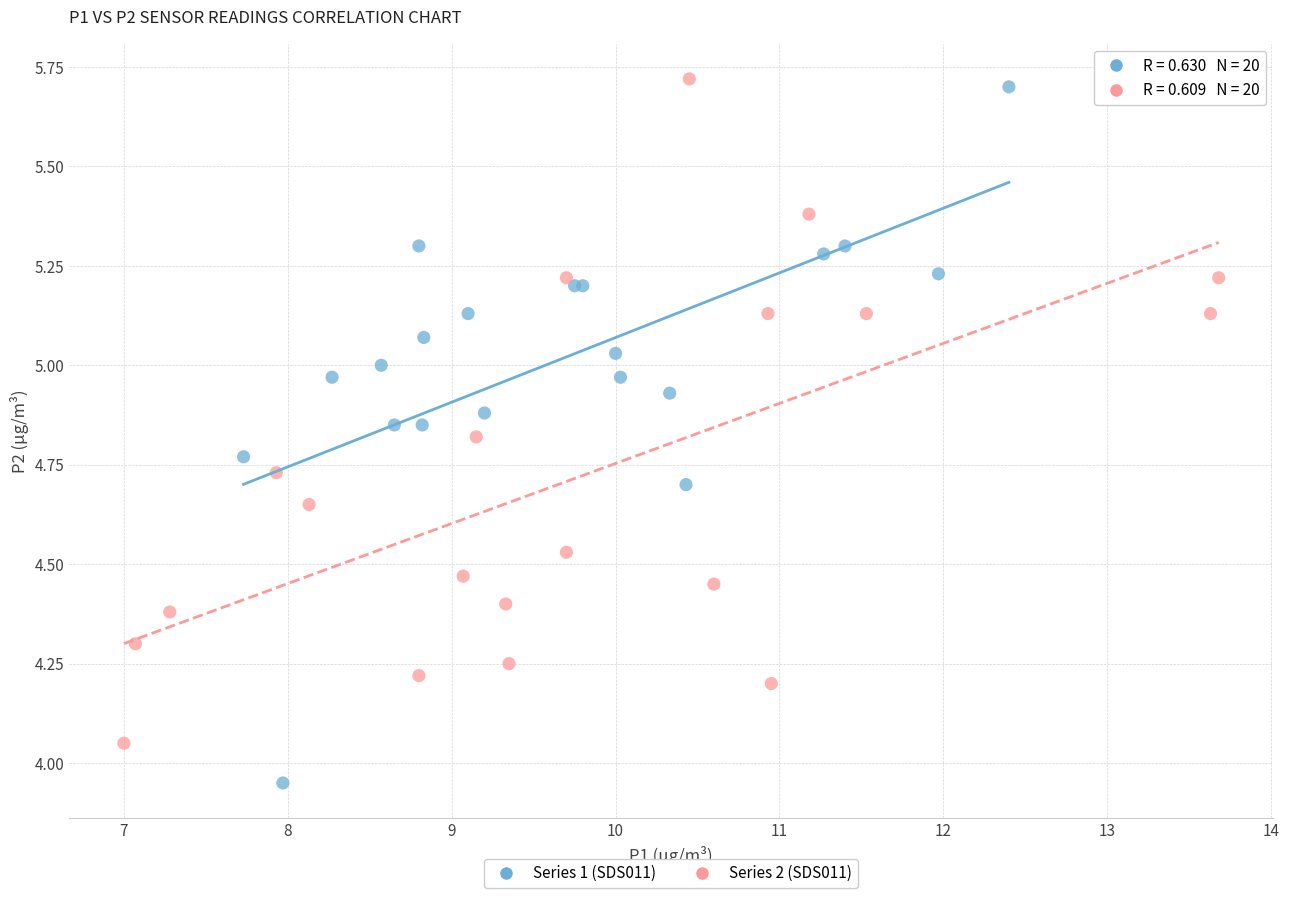

Which series contains the lowest Y value?

Series 1 (SDS011)